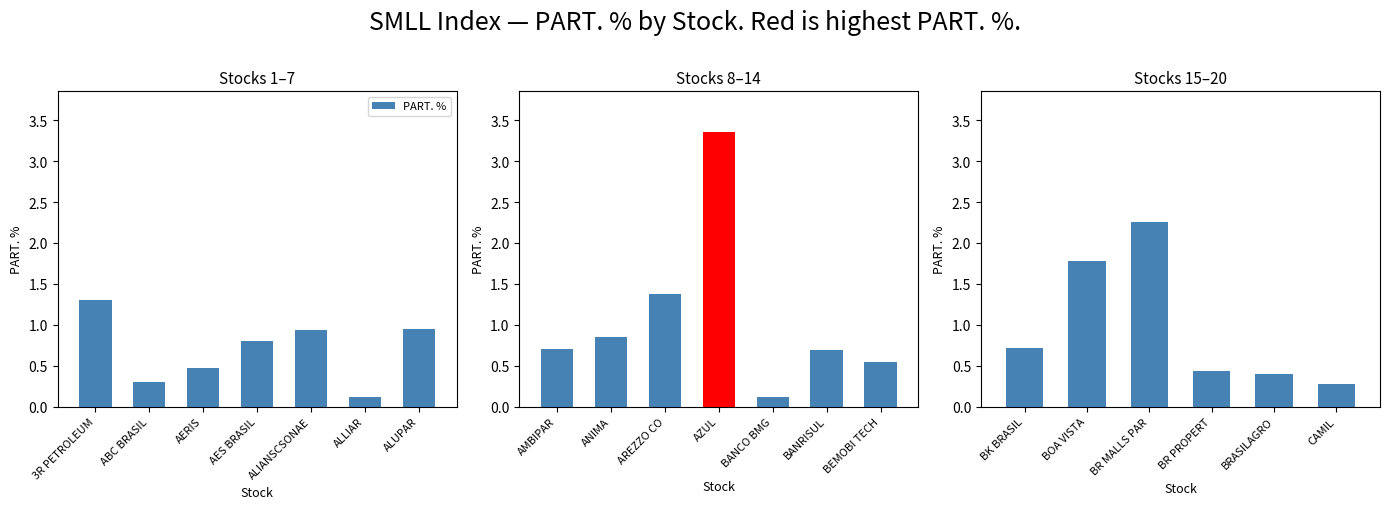

What is the average value?

1.0